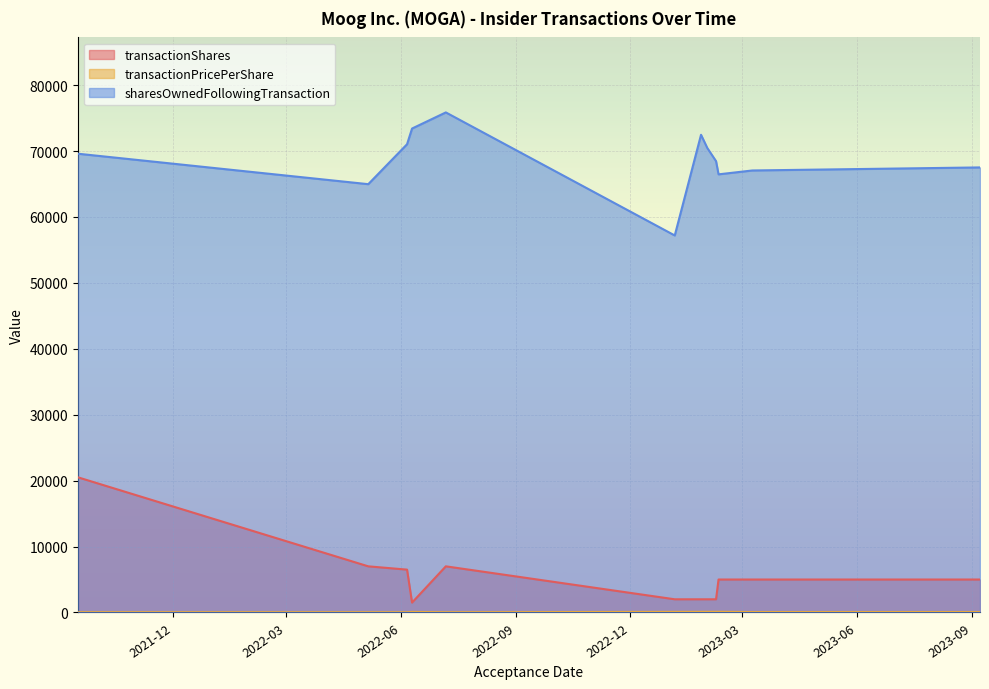

What position from the left is 2023-02-01?

8